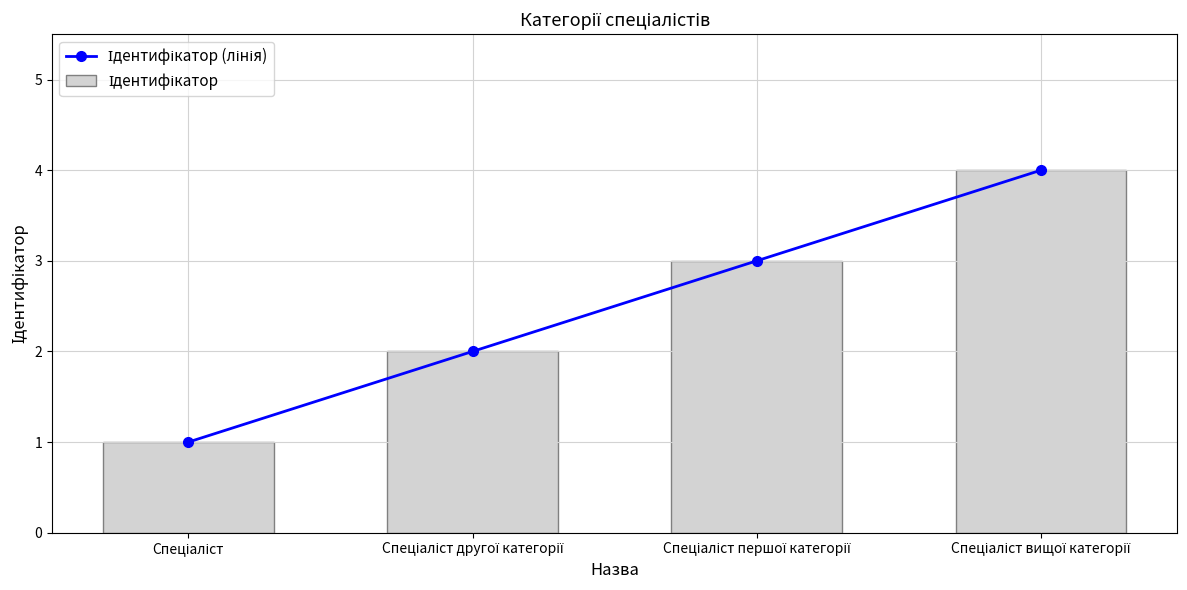

What are all the series names shown in the legend?

Ідентифікатор (лінія), Ідентифікатор